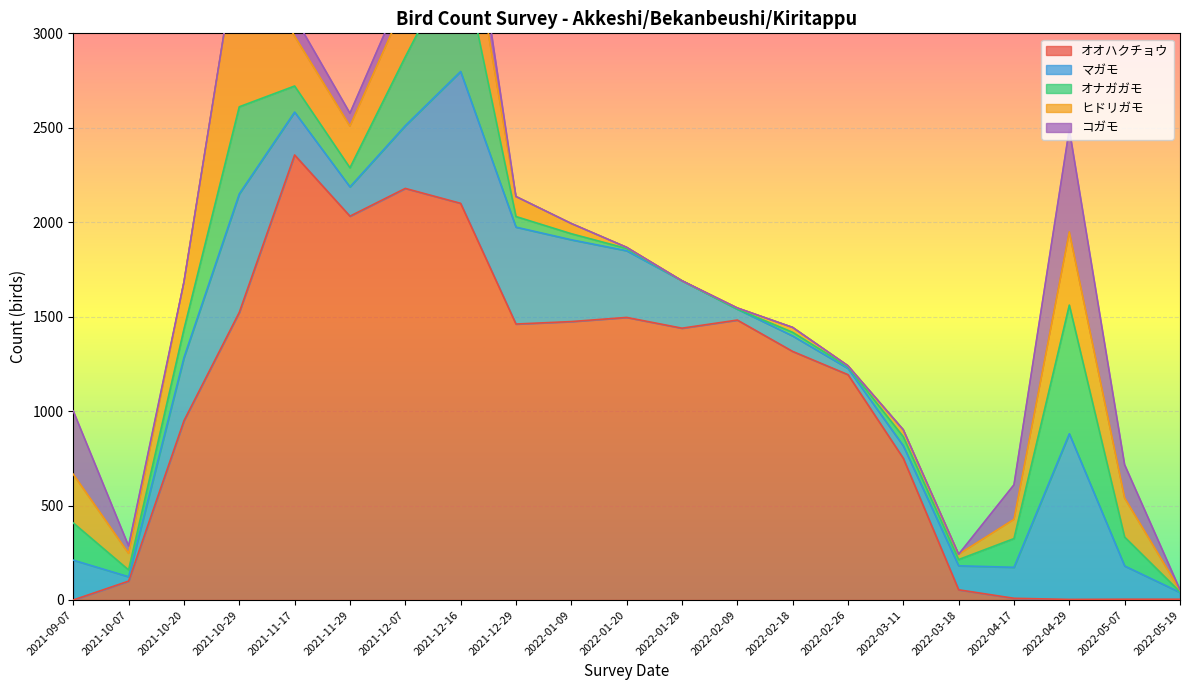

What is the total value across all series at 2022-04-29?

2492